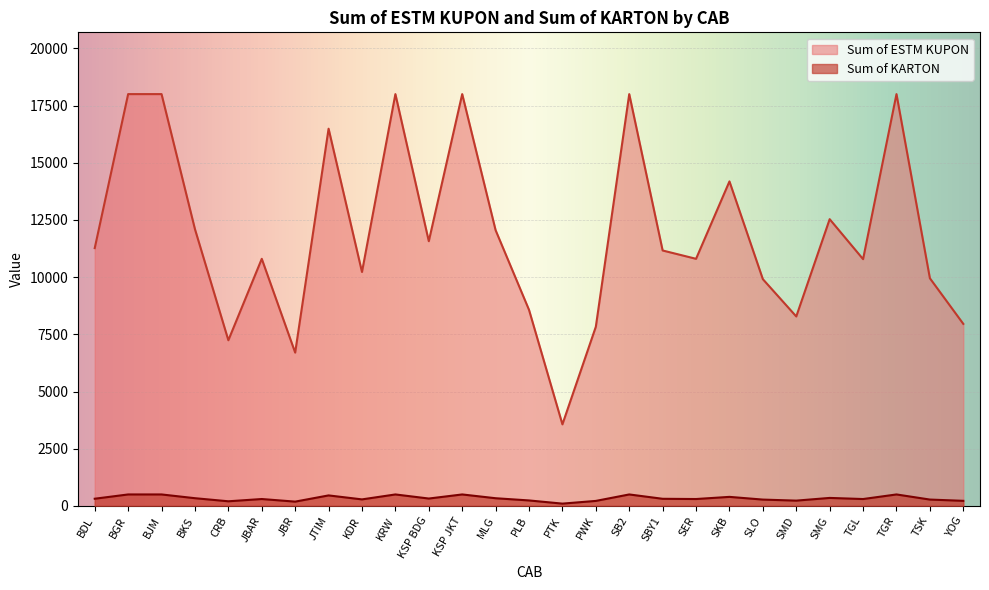

True or false: Sum of ESTM KUPON and Sum of KARTON cross at least once.

False